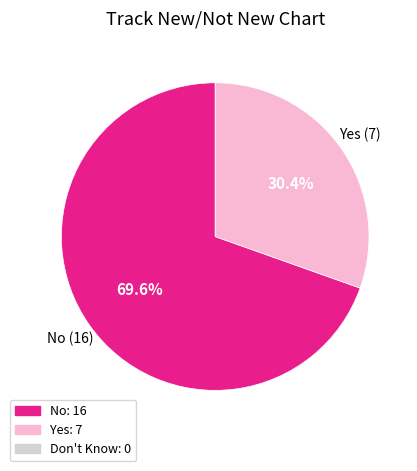

Is there a majority slice in this chart?

Yes